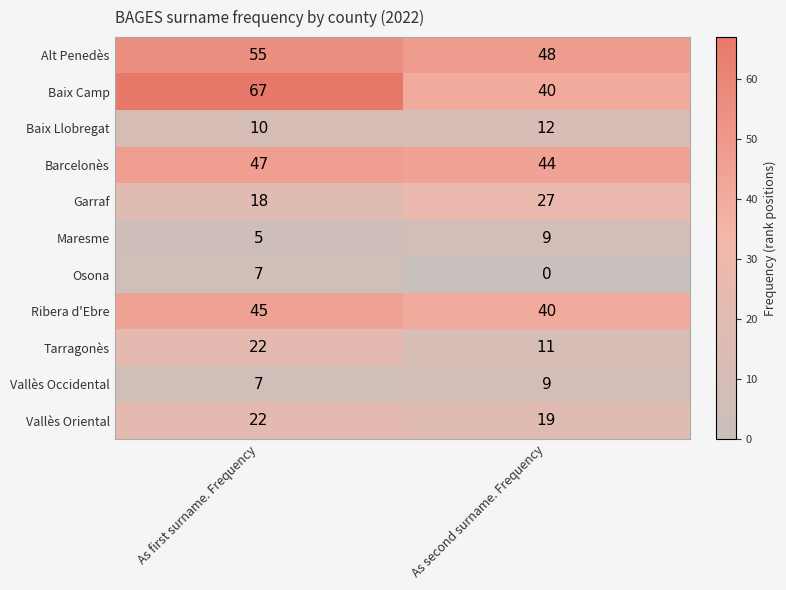

The value of Tarragonès at As first surname. Frequency is 22. True or false?

True